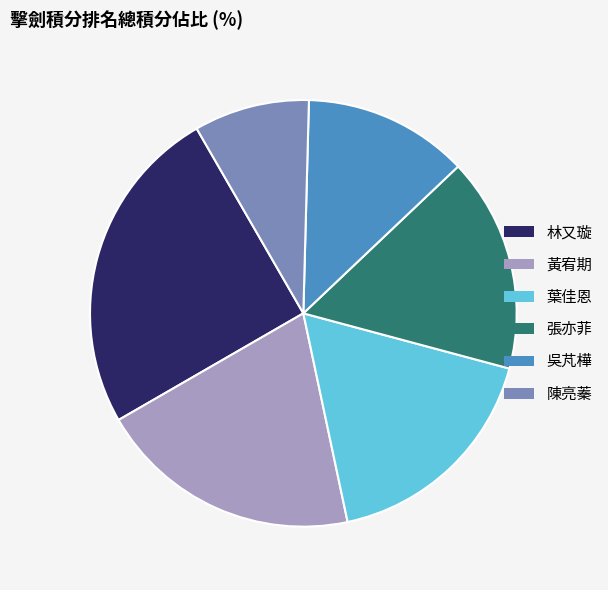

Does any single category account for the majority?

No